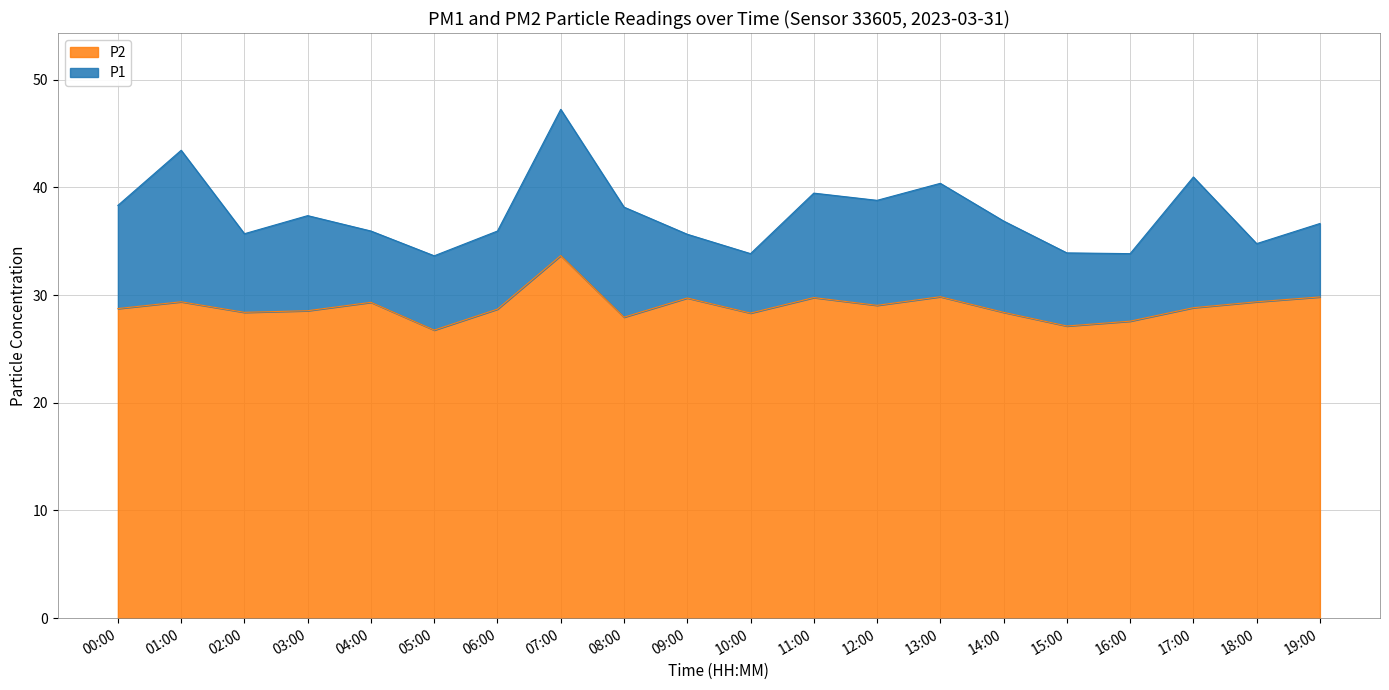

Rank the series by their maximum value, from highest to lowest.

P1, P2